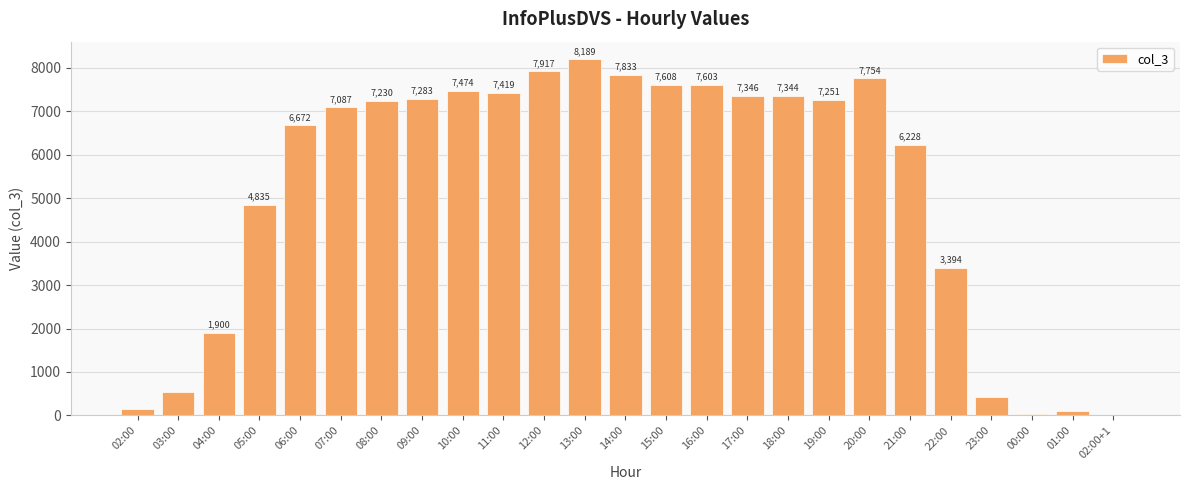

Which category has the highest value across all series?

13:00